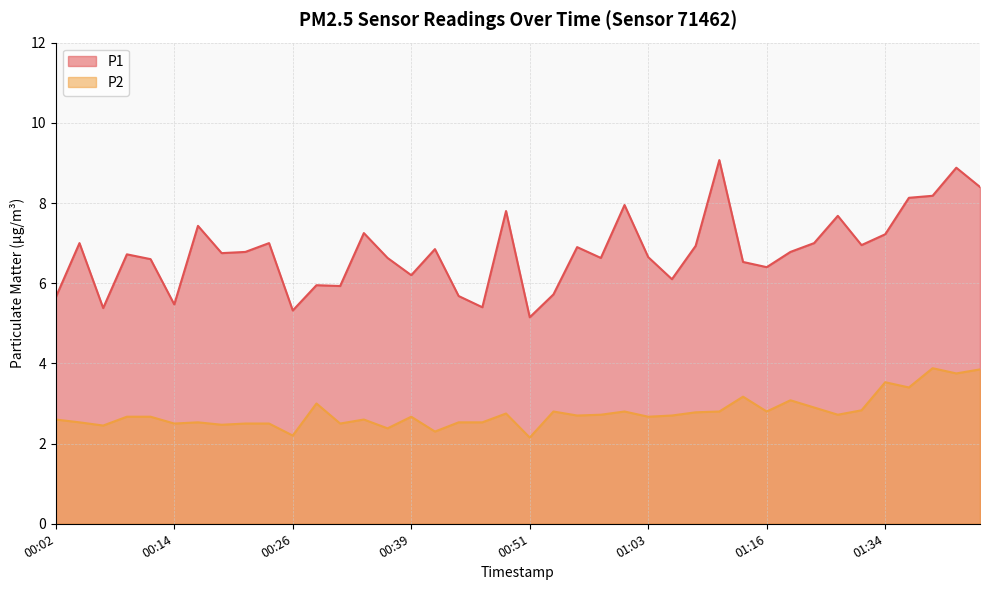

Which series changed the most between 00:06 and 00:39?

P1